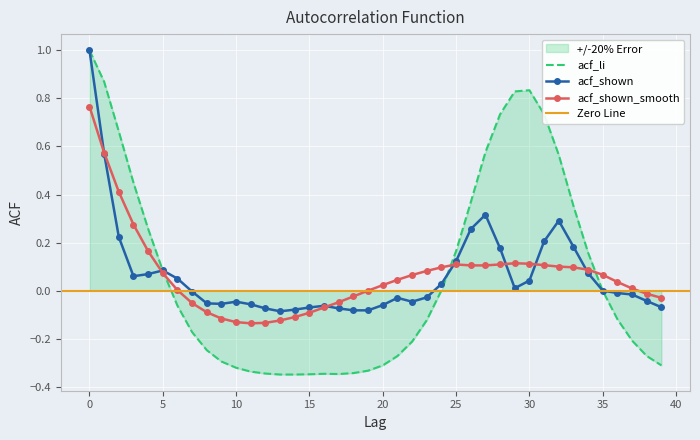

What is the sum of all acf_shown_smooth values?

2.6